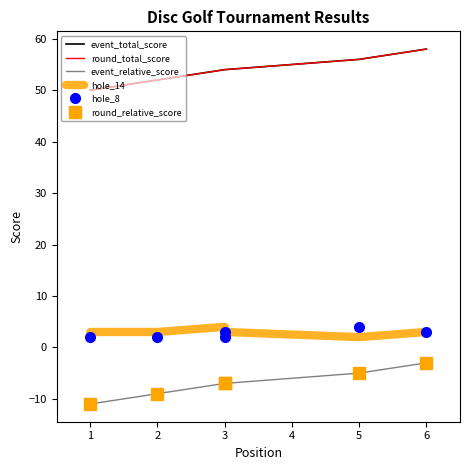

True or false: hole_8 and round_relative_score cross at least once.

False